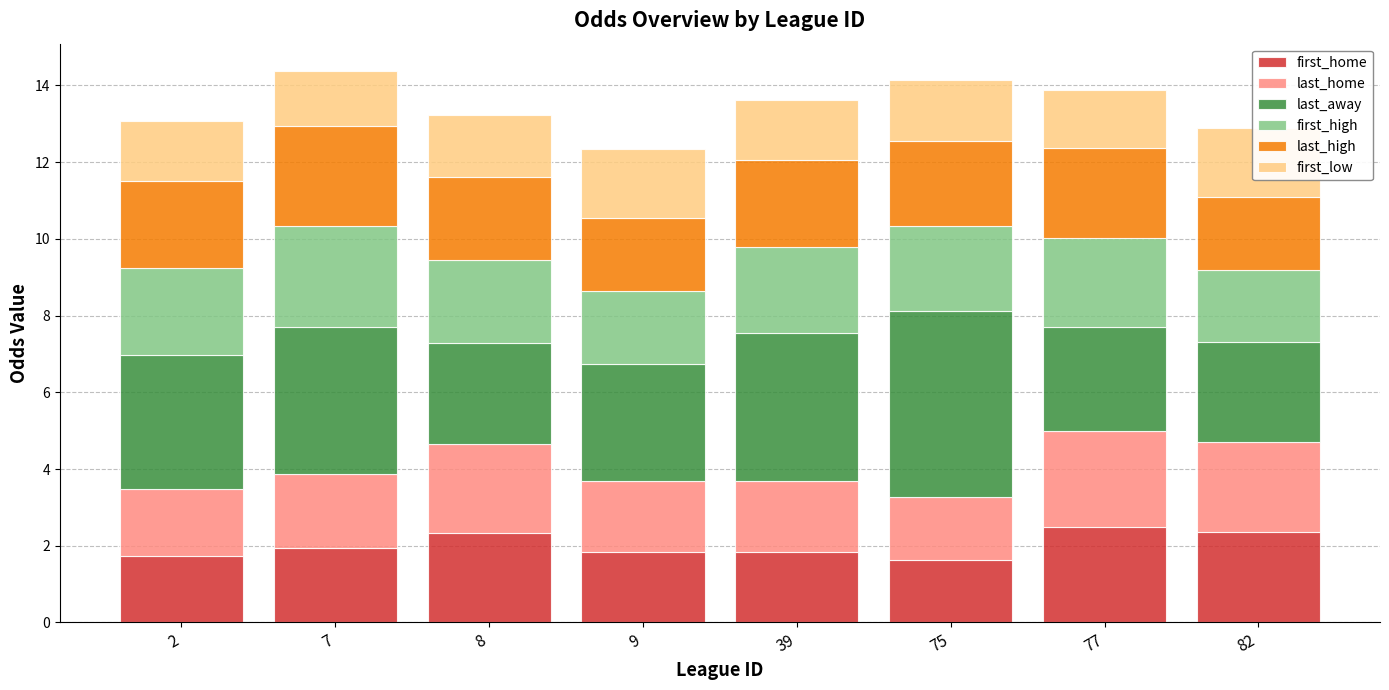

The value of last_high at 8 is 0.7. True or false?

False